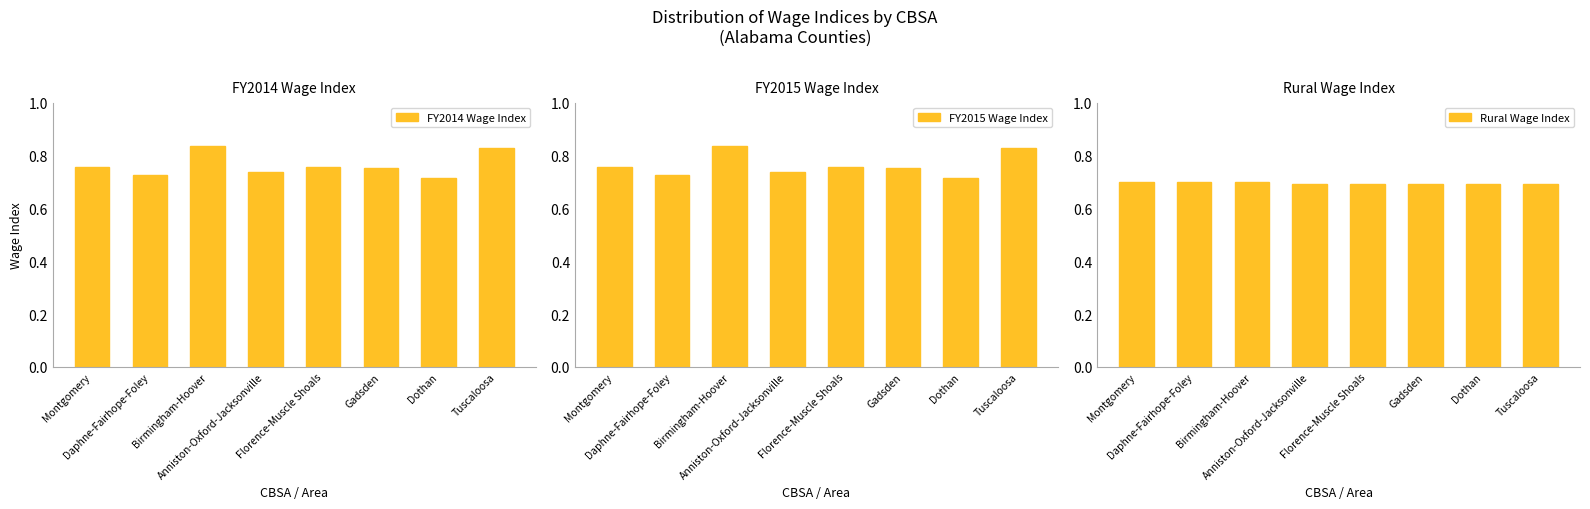

At Anniston-Oxford-Jacksonville, list the series in order from smallest to largest.

Rural Wage Index, FY2014 Wage Index, FY2015 Wage Index